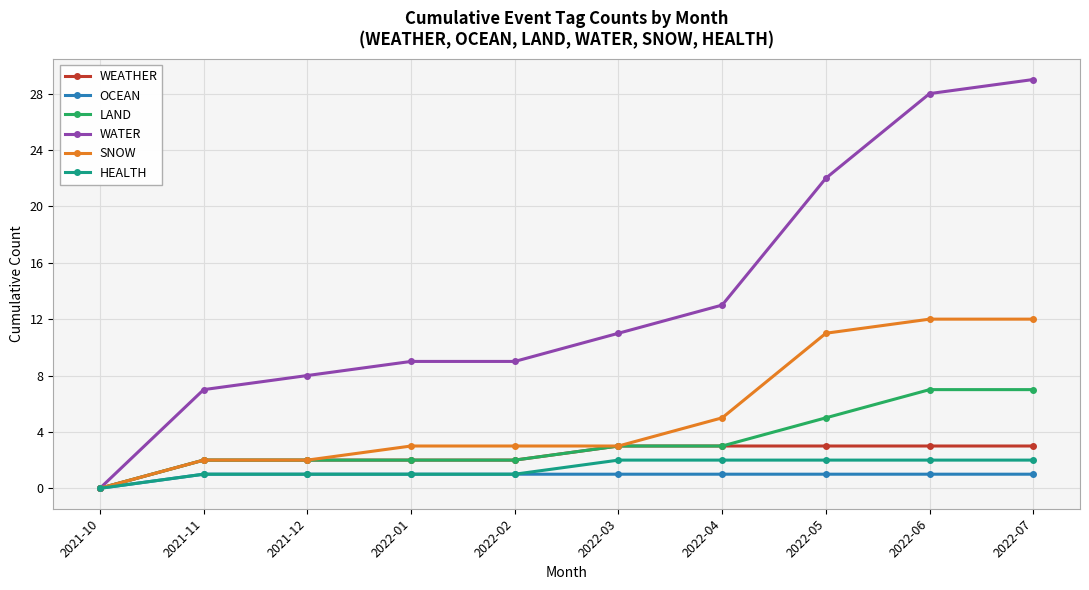

Which label corresponds to the largest value in the chart?

2022-07